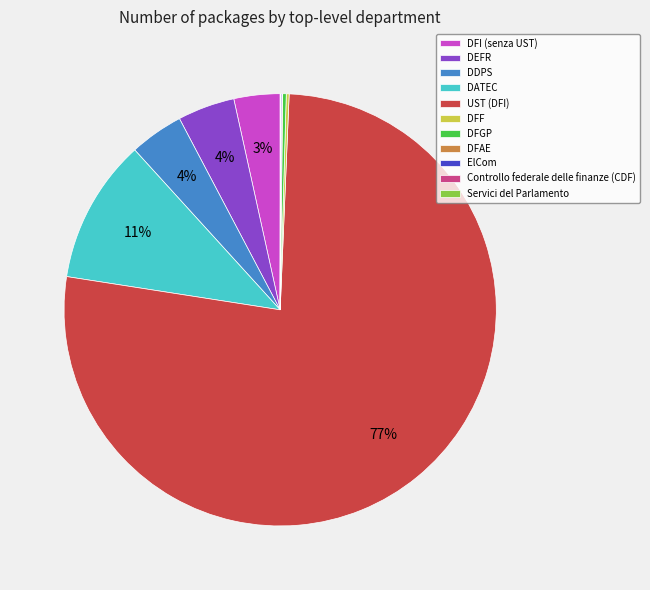

Which slice represents more than half of the pie?

UST (DFI)